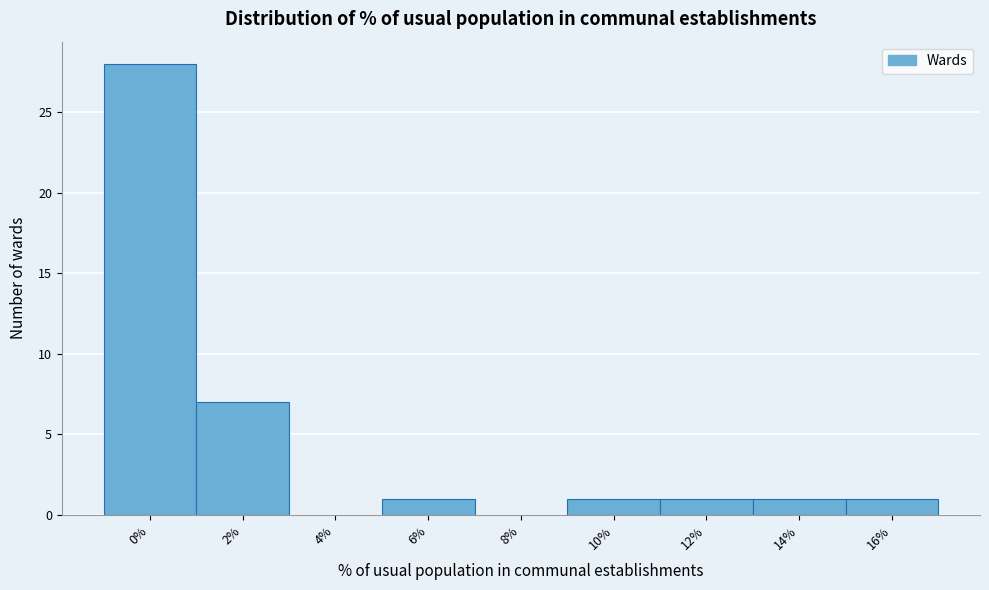

Reading left to right, extract all data points from this chart.

0%=28	2%=7	4%=0	6%=1	8%=0	10%=1	12%=1	14%=1	16%=1